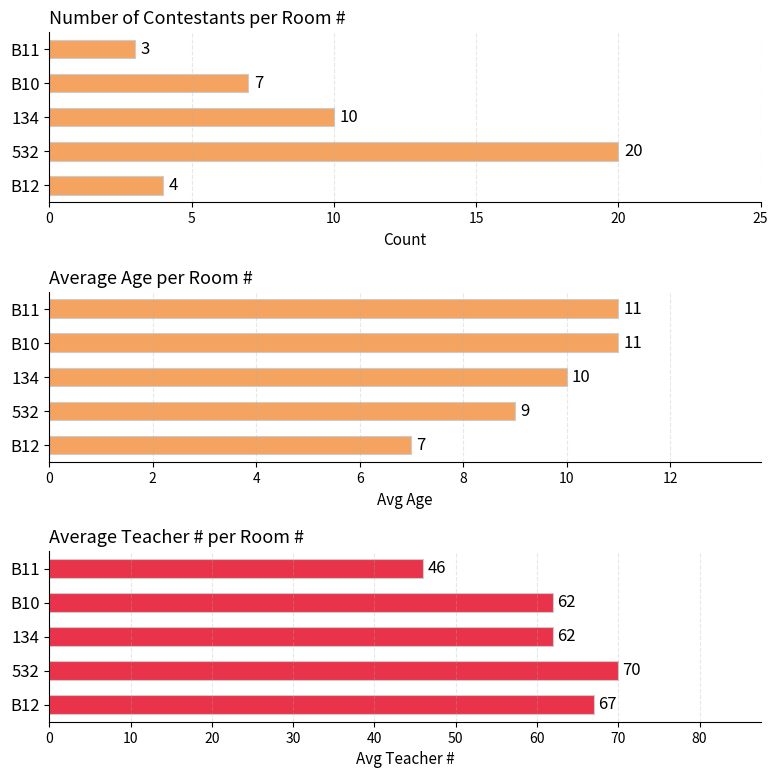

What is the difference between the maximum and minimum values in the Count series?

17